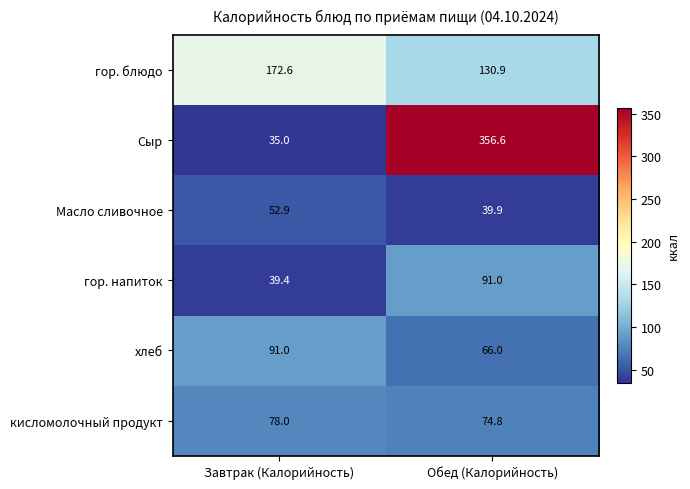

At Обед (Калорийность), list the series in order from smallest to largest.

Масло сливочное, хлеб, кисломолочный продукт, гор. напиток, гор. блюдо, Сыр